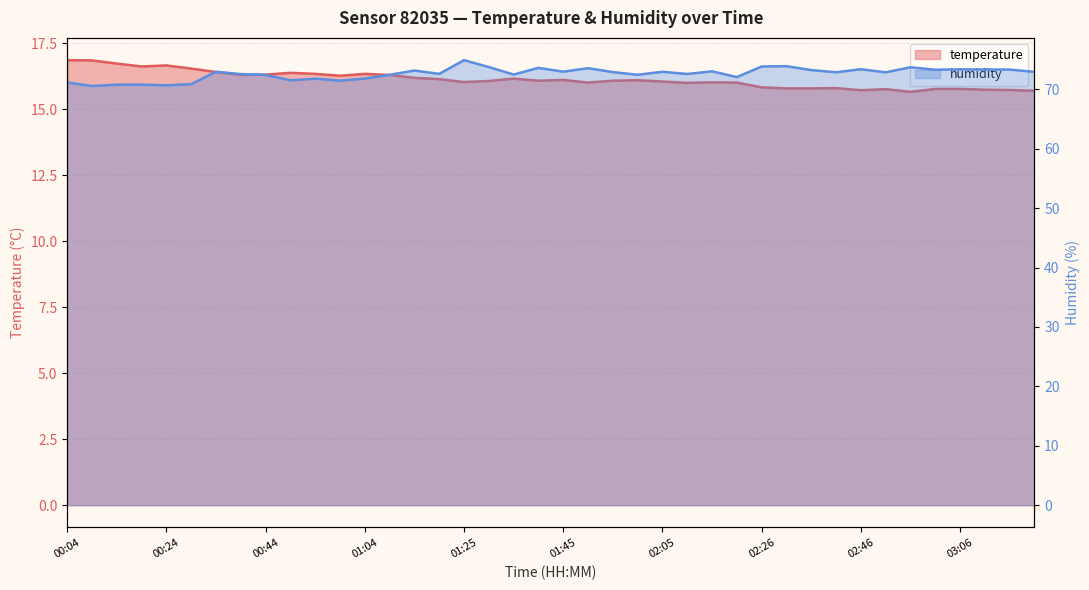

List the labels in order of temperature value, largest first.

00:04, 00:09, 00:14, 00:24, 00:19, 00:29, 00:34, 00:49, 00:54, 01:04, 00:44, 00:39, 01:09, 00:59, 01:14, 01:35, 01:19, 01:45, 02:00, 01:40, 01:55, 01:30, 02:05, 01:25, 02:16, 01:50, 02:21, 02:10, 02:26, 02:41, 02:31, 02:36, 03:01, 03:06, 02:51, 03:11, 03:16, 02:46, 03:21, 02:56